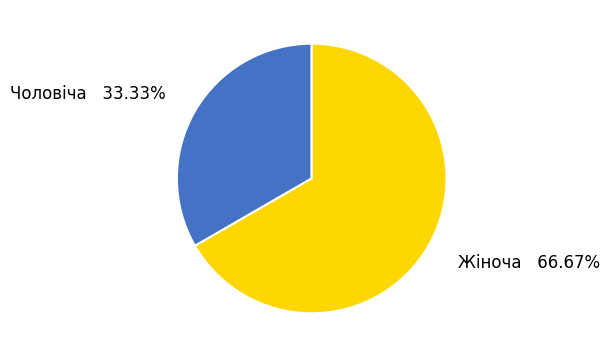

Does Чоловіча represent more than half of the total?

No